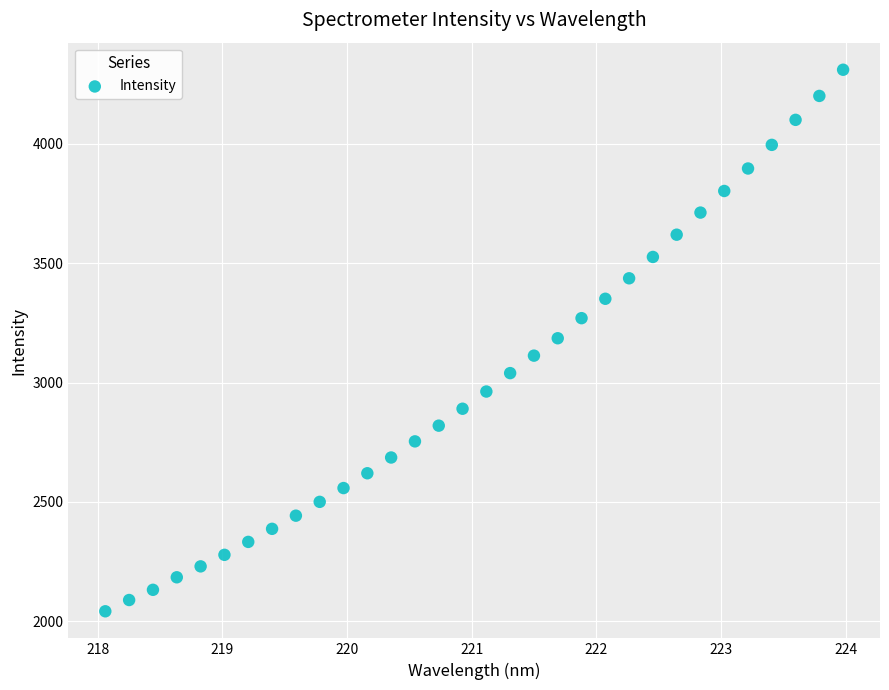

What is the range of X values (max minus min)?

5.9